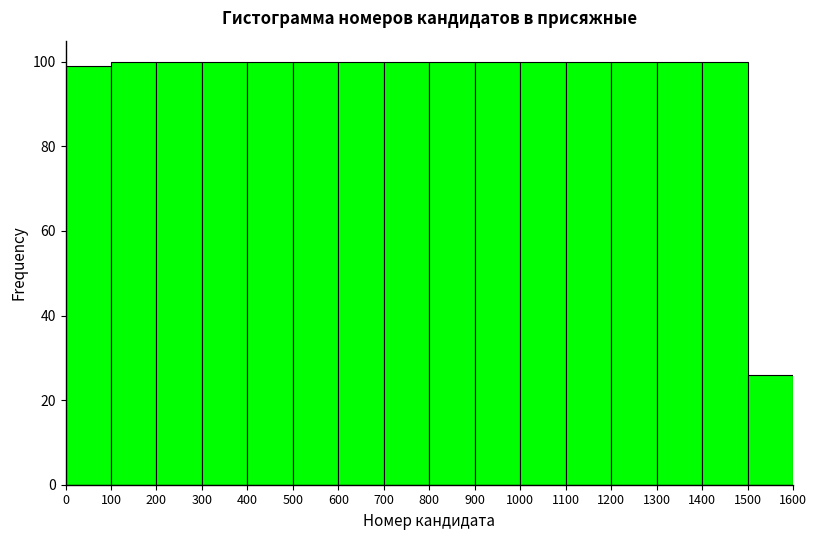

What is the height of the bar covering 600 to 700 on the x-axis? The values are not printed on the chart, so give them approximately, as read against the axis.

100